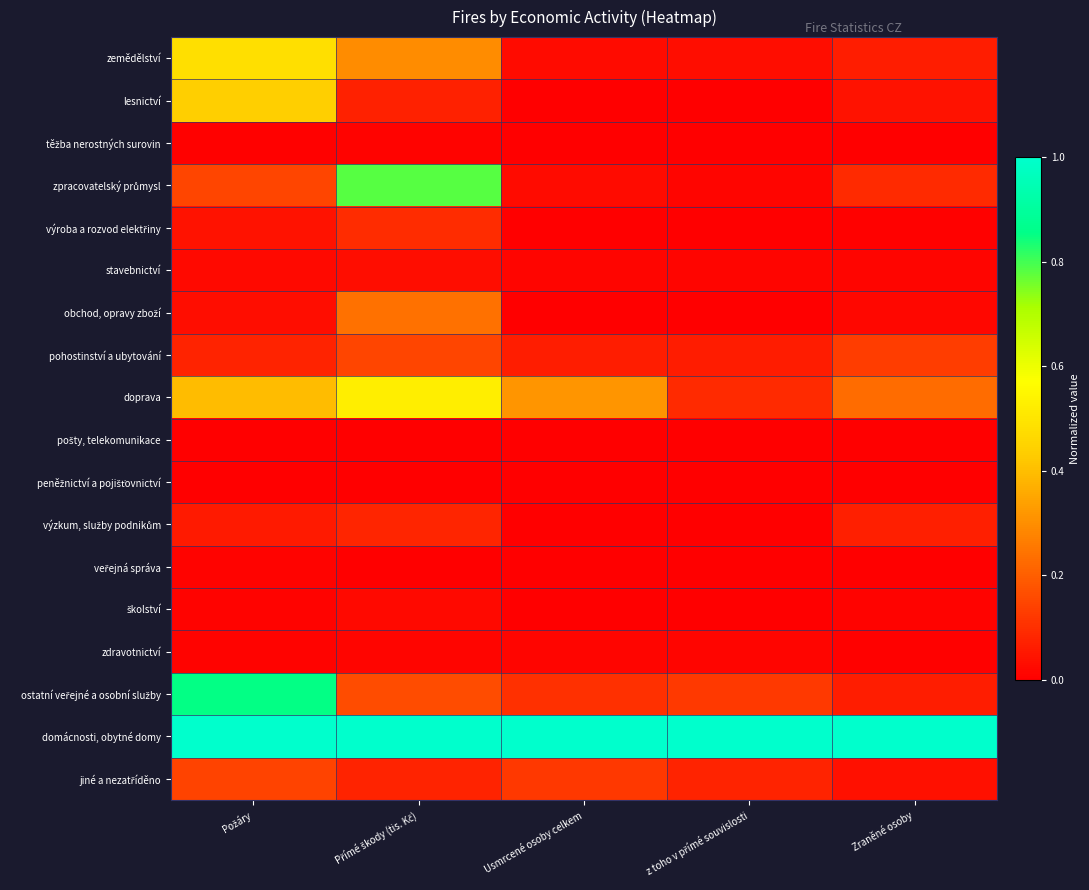

Between Usmrcené osoby celkem and z toho v přímé souvislosti, which series saw the biggest shift?

doprava